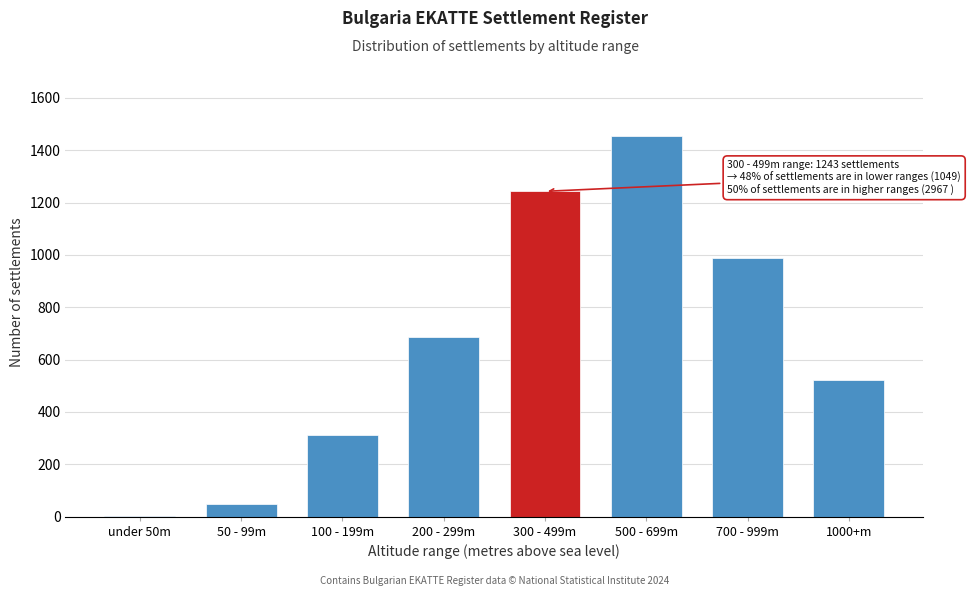

Between 200 - 299m and 50 - 99m, which is larger?

200 - 299m